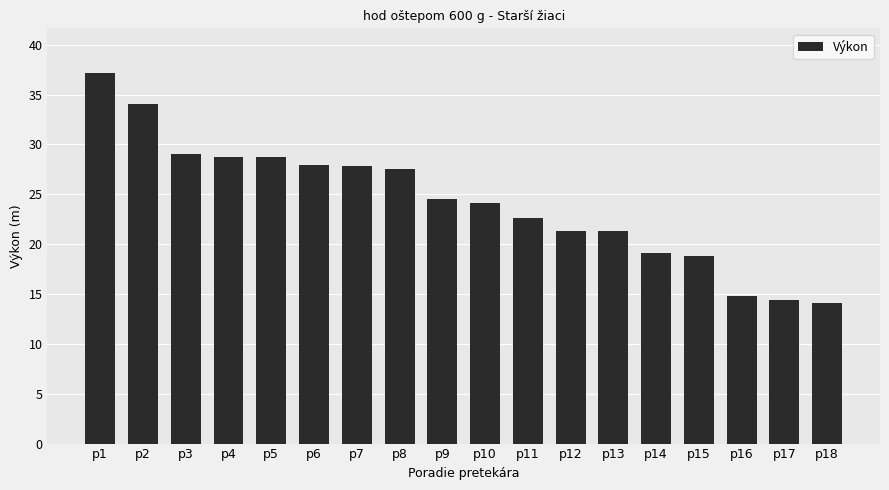

What is the ratio of the value at p18 to the value at p8?

0.5